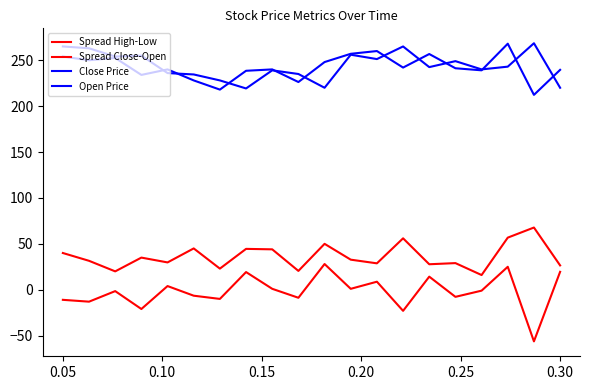

Does the chart have visible grid lines?

No